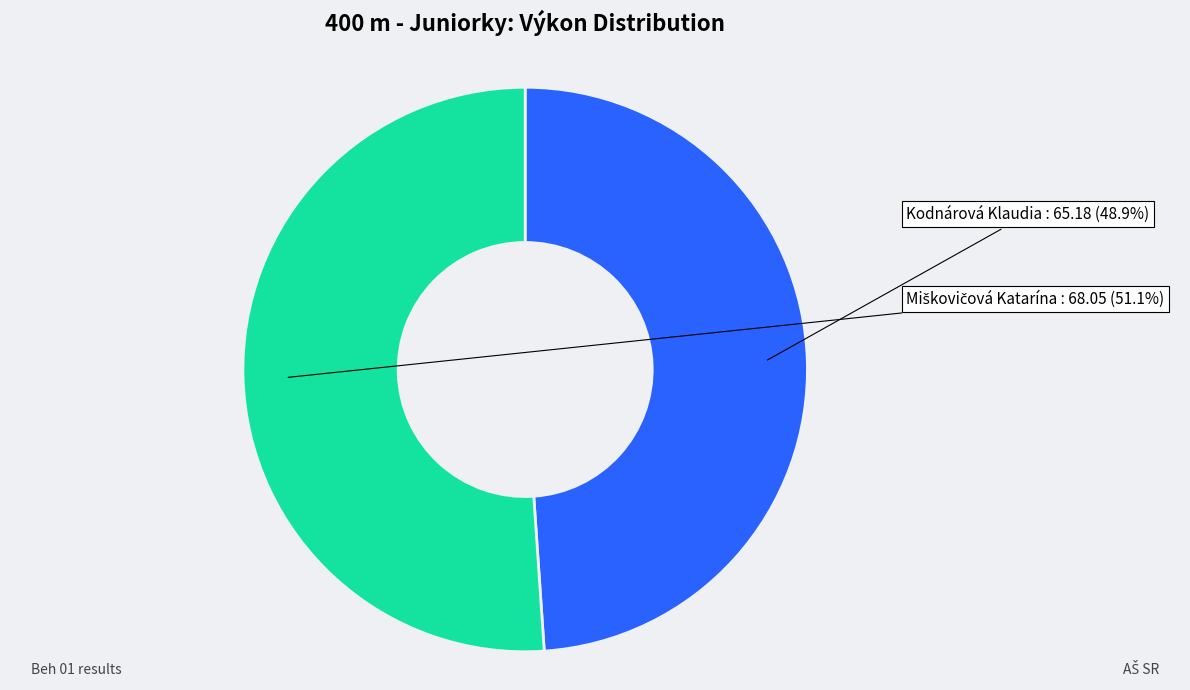

To the nearest percent, what is the difference between the largest and smallest slice percentages?

2%